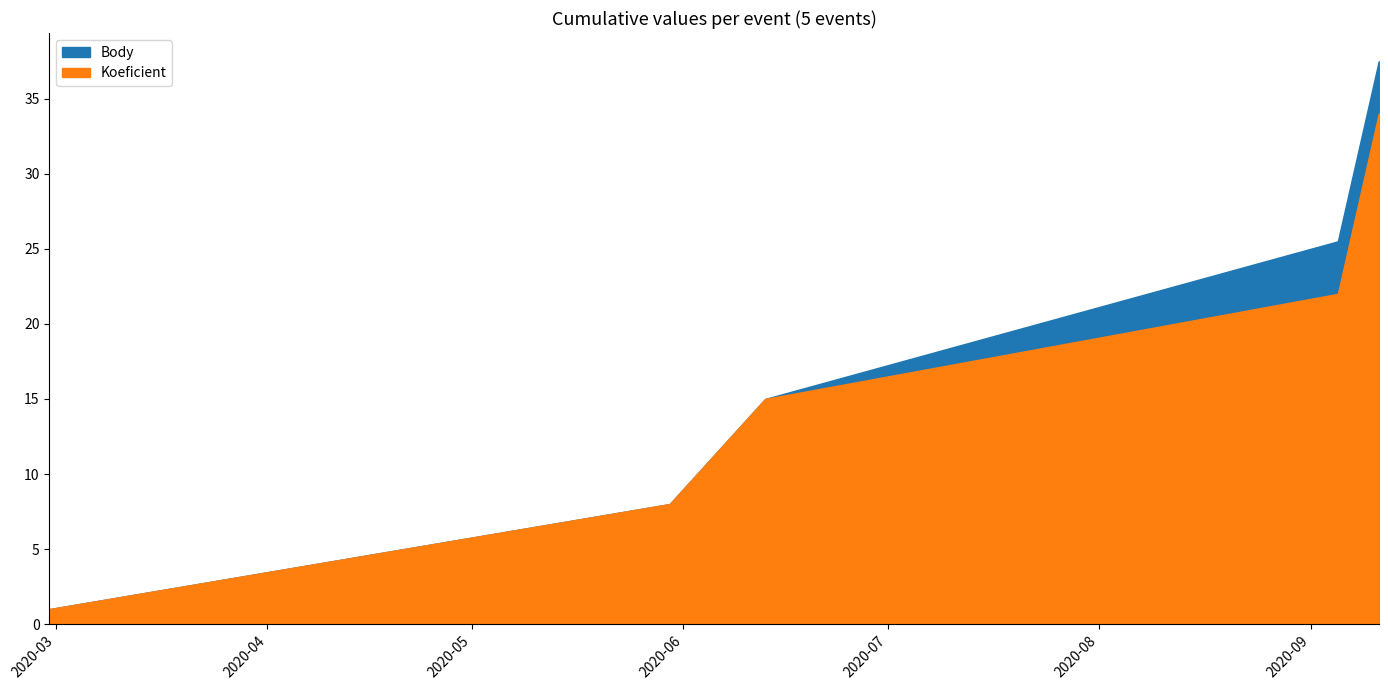

How many categories are shown in the chart?

5